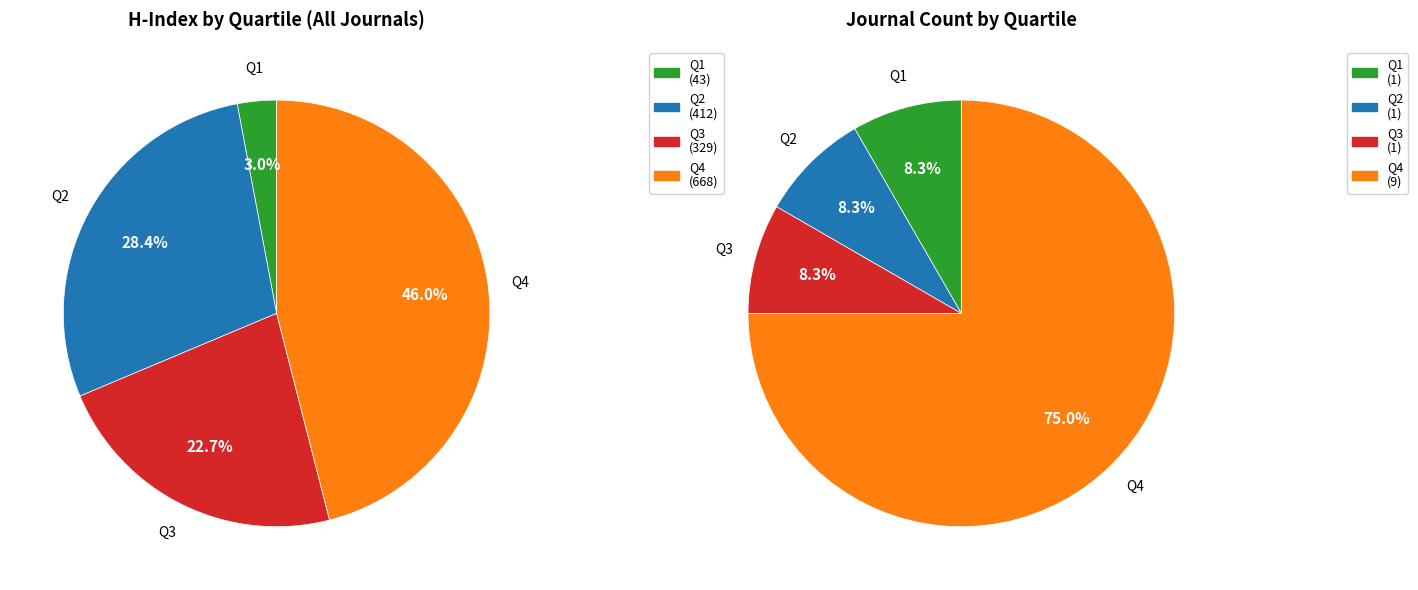

To the nearest percent, what is the average slice percentage?

25%